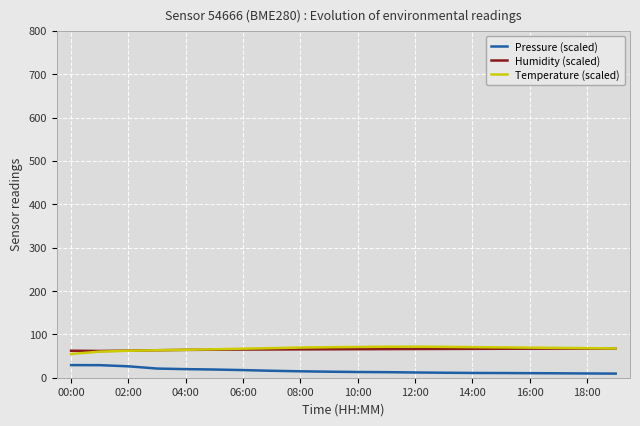

True or false: Humidity (scaled) and Pressure (scaled) cross at least once.

False